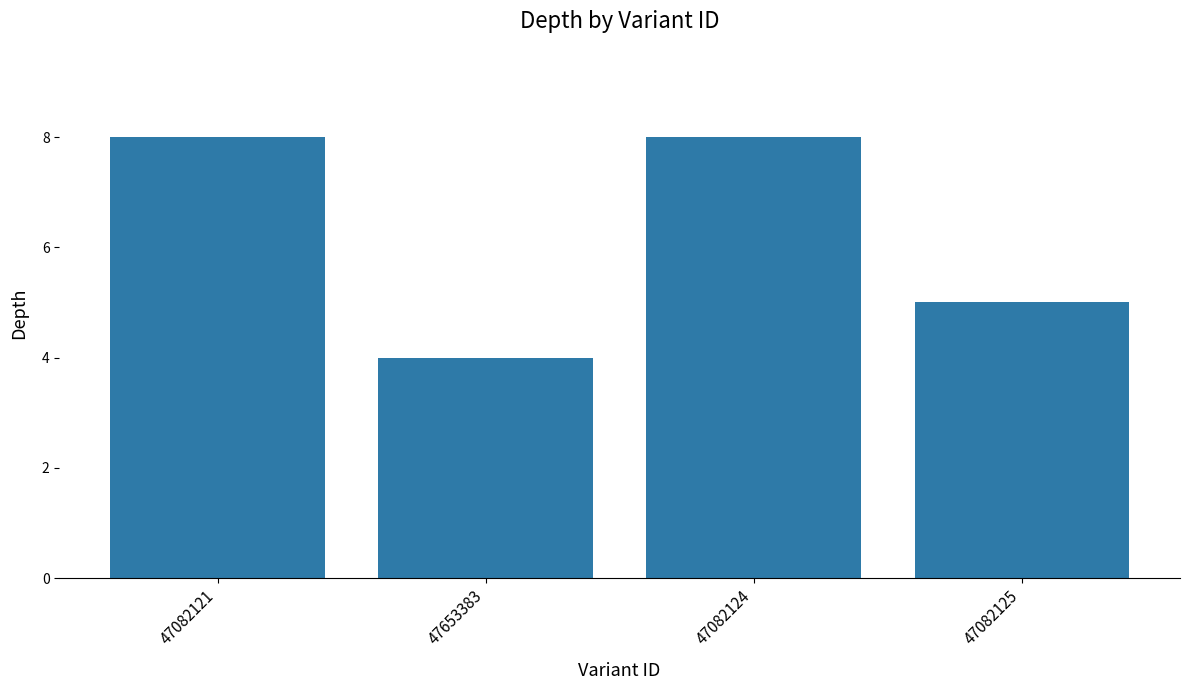

Reading left to right, list all the values displayed in this chart.

47082121=8	47653383=4	47082124=8	47082125=5